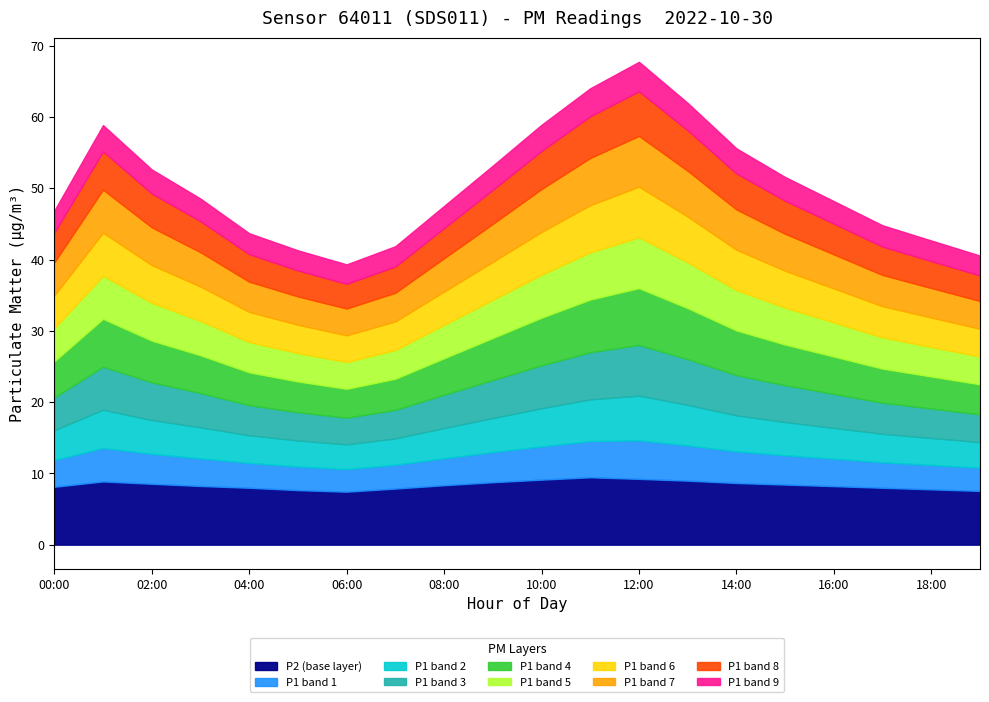

Which category has the lowest value in the P2 series?

06:00